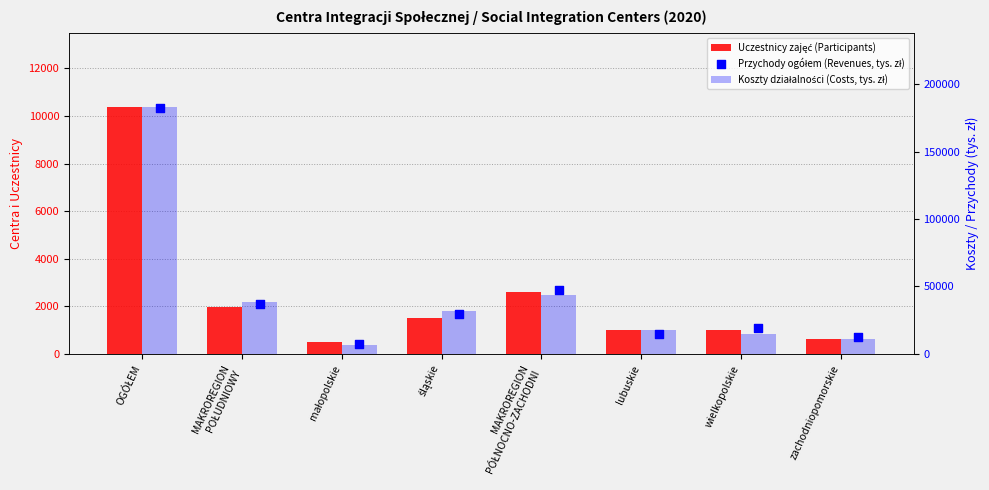

Which series has the largest Y range (max minus min)?

Koszty działalności (Costs, tys. zł)